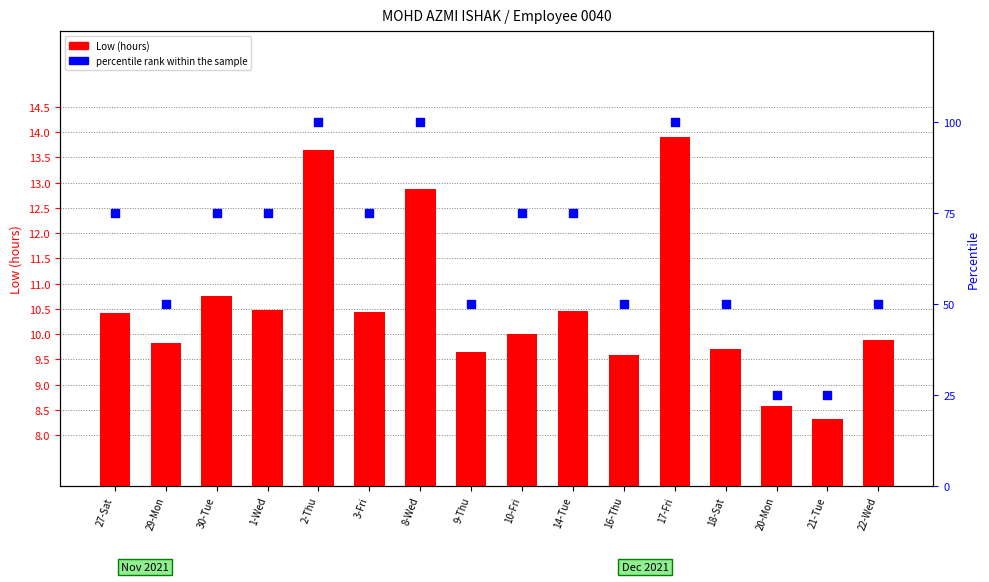

Is the value of Low (hours) at 21-Tue greater than the value of percentile rank within the sample at 29-Mon?

No